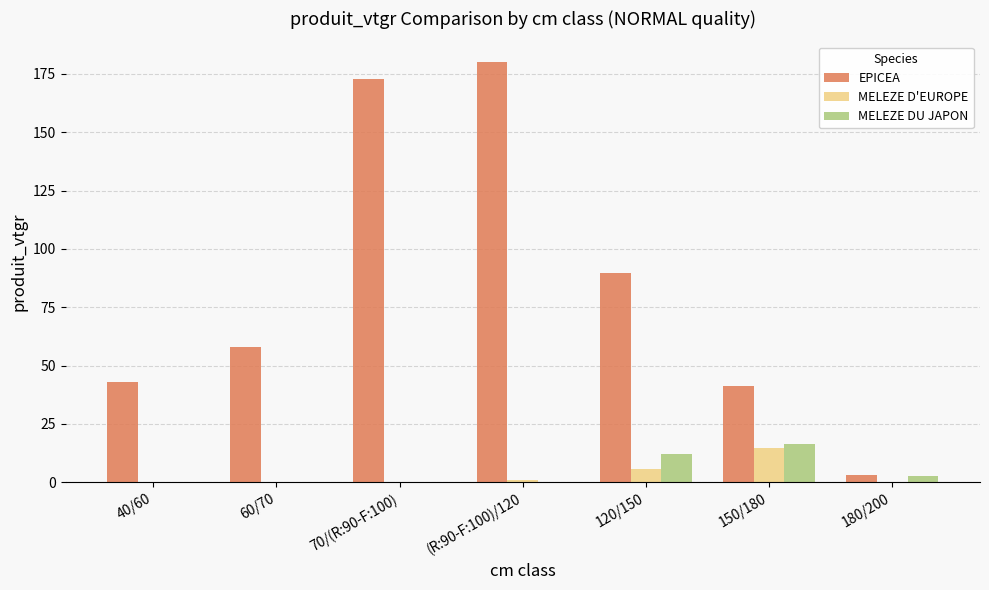

Which series has the largest range (max minus min)?

EPICEA